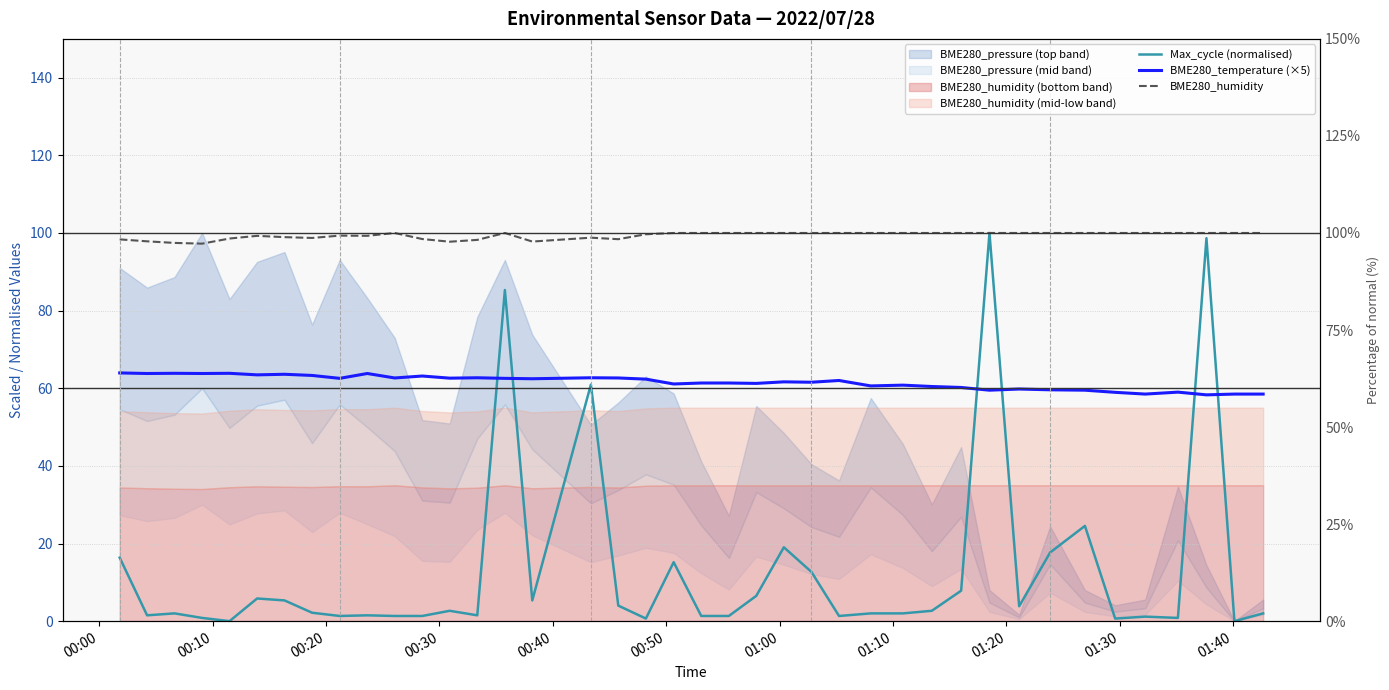

Reading left to right, extract all data points from this chart.

Max_cycle (normalised): 16.4	1.5	2.0	0.8	0.0	5.8	5.3	2.2	1.3	1.5	1.3	1.3	2.7	1.5	85.3	5.3	60.9	4.0	0.7	15.2	1.3	1.3	6.5	19.0	12.7	1.3	2.0	2.0	2.7	7.8	100.0	3.8	17.7	24.5	0.7	1.2	0.8	98.7	0.0	2.0
BME280_temperature (×5): 63.9	63.8	63.8	63.8	63.8	63.4	63.6	63.3	62.5	63.8	62.6	63.2	62.6	62.7	62.5	62.5	62.7	62.6	62.4	61.1	61.3	61.3	61.2	61.6	61.6	62.0	60.6	60.8	60.5	60.2	59.5	59.8	59.6	59.5	58.9	58.5	59.0	58.3	58.5	58.5
BME280_humidity: 98.3	97.8	97.4	97.2	98.6	99.3	98.9	98.7	99.3	99.3	100.0	98.4	97.8	98.2	100.0	97.8	98.8	98.4	99.7	100.0	100.0	100.0	100.0	100.0	100.0	100.0	100.0	100.0	100.0	100.0	100.0	100.0	100.0	100.0	100.0	100.0	100.0	100.0	100.0	100.0